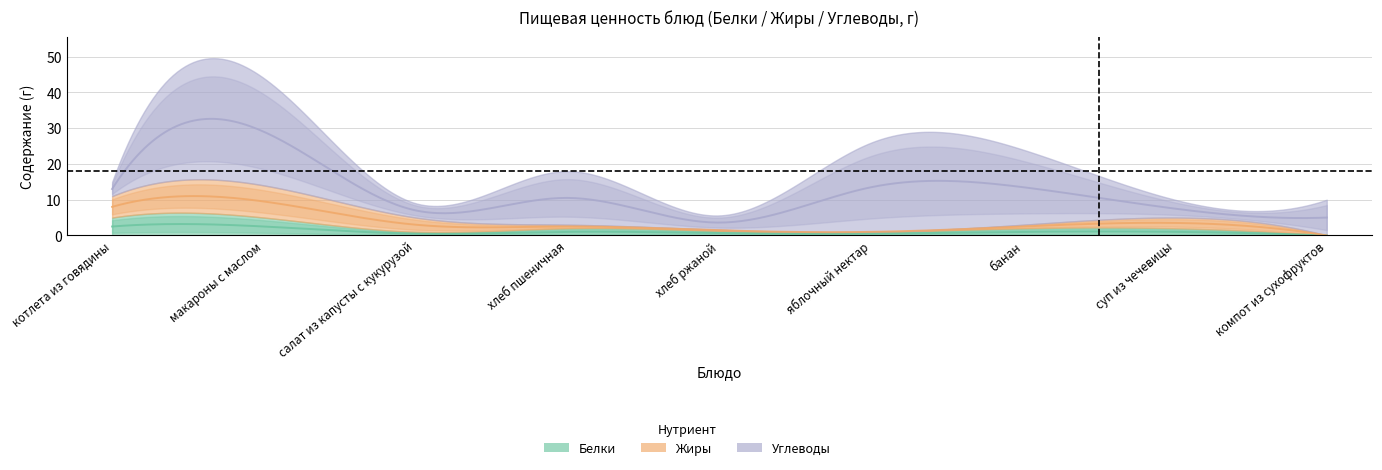

Is the value of Белки at хлеб пшеничная greater than the value of Углеводы at яблочный нектар?

No